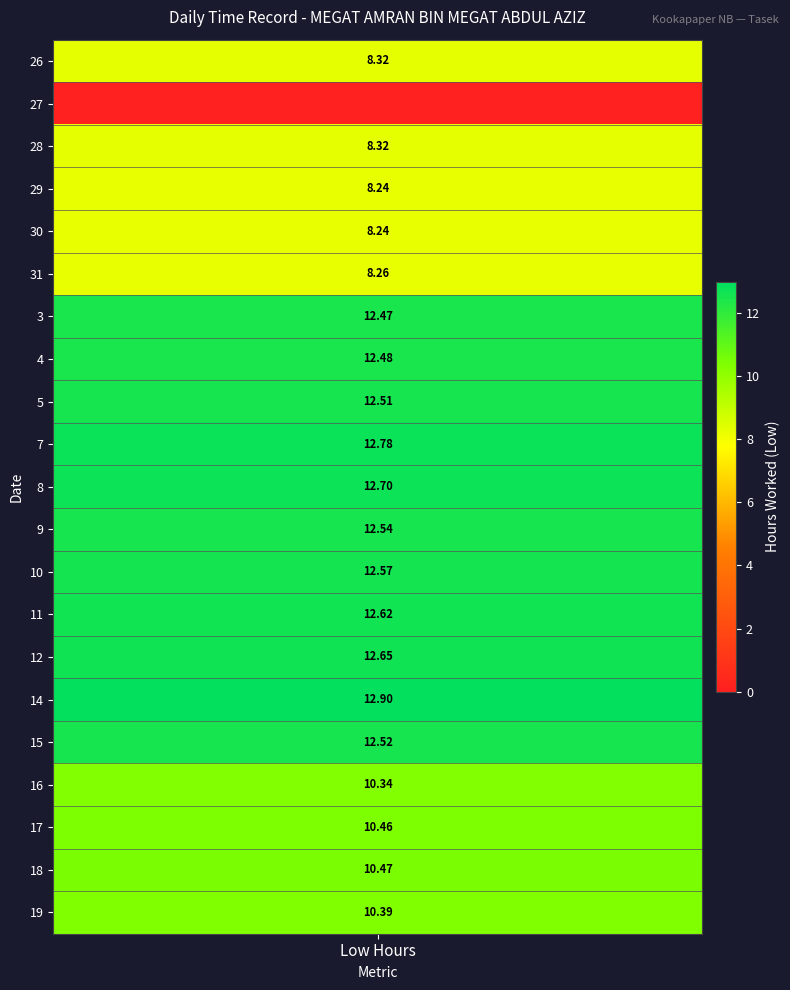

Which series has the widest spread of values?

14